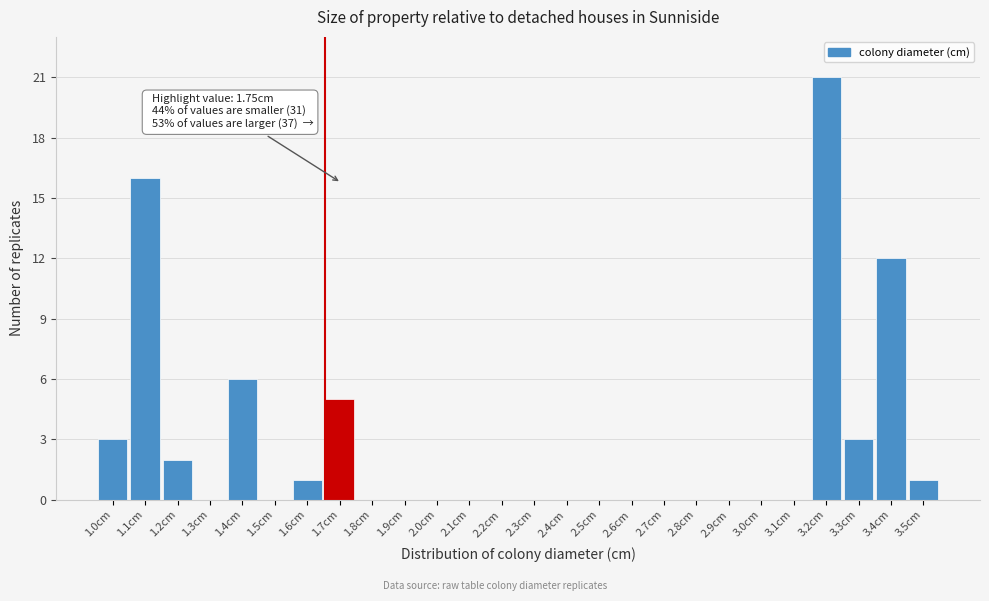

Reading right to left, extract all data points from this chart.

3.5cm=1	3.4cm=12	3.3cm=3	3.2cm=21	3.1cm=0	3.0cm=0	2.9cm=0	2.8cm=0	2.7cm=0	2.6cm=0	2.5cm=0	2.4cm=0	2.3cm=0	2.2cm=0	2.1cm=0	2.0cm=0	1.9cm=0	1.8cm=0	1.7cm=5	1.6cm=1	1.5cm=0	1.4cm=6	1.3cm=0	1.2cm=2	1.1cm=16	1.0cm=3